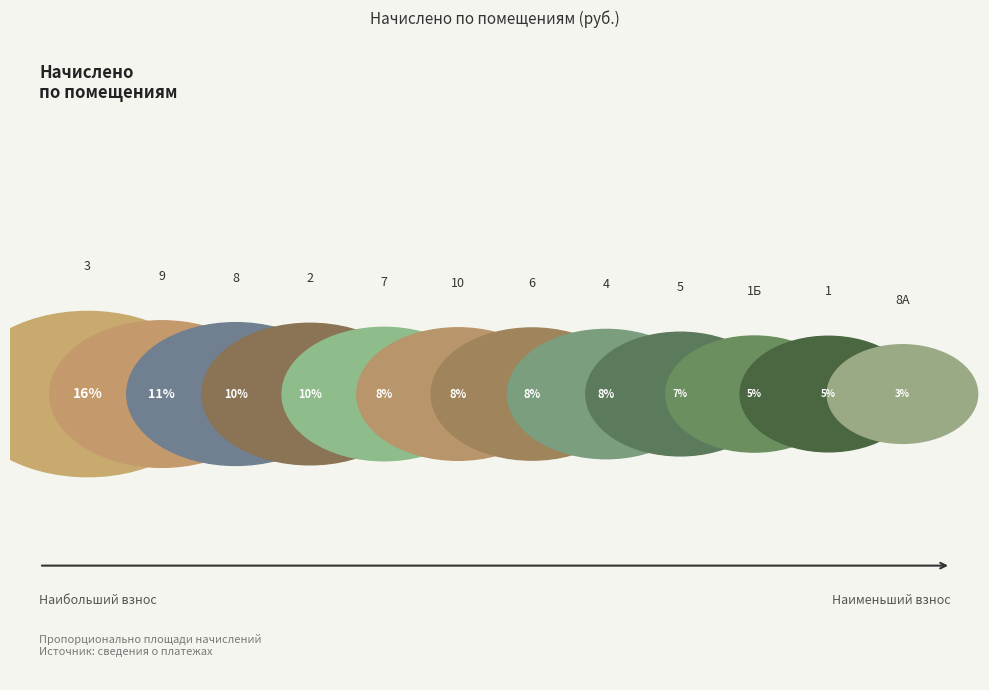

What is the change in value from 6 to 10?

+9.6